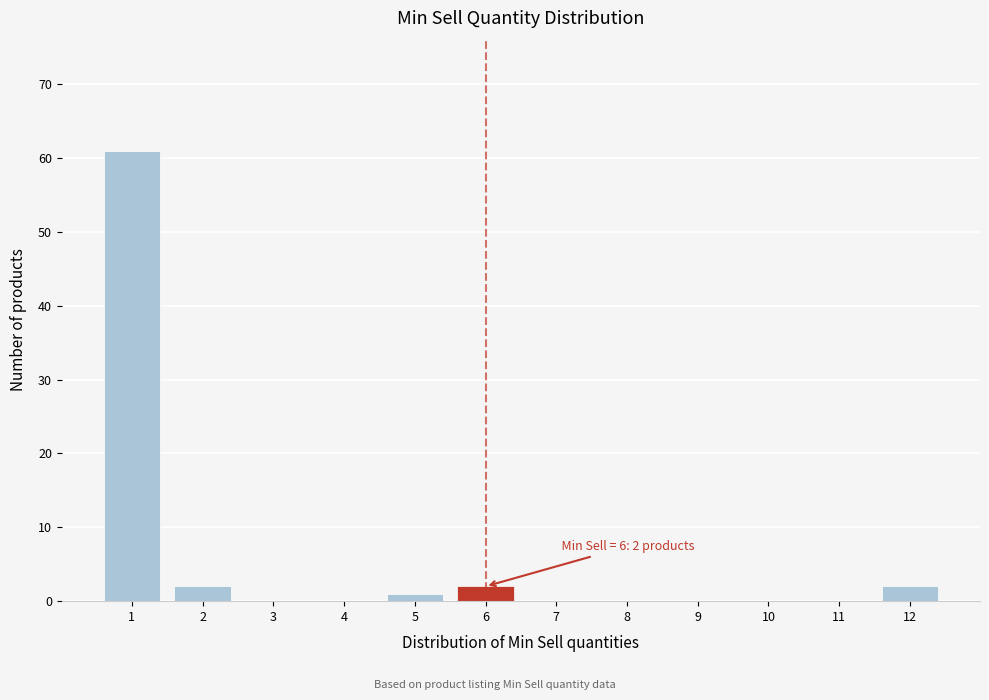

Between 6 and 11, which is larger?

6